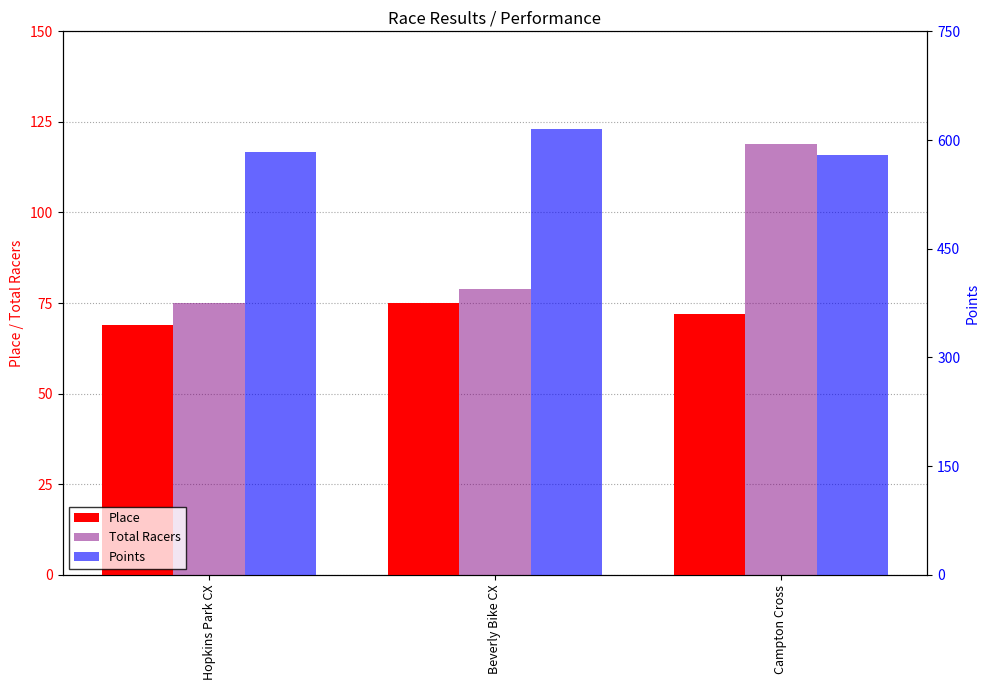

What is the label of the 2nd bar from the left?

Beverly Bike CX